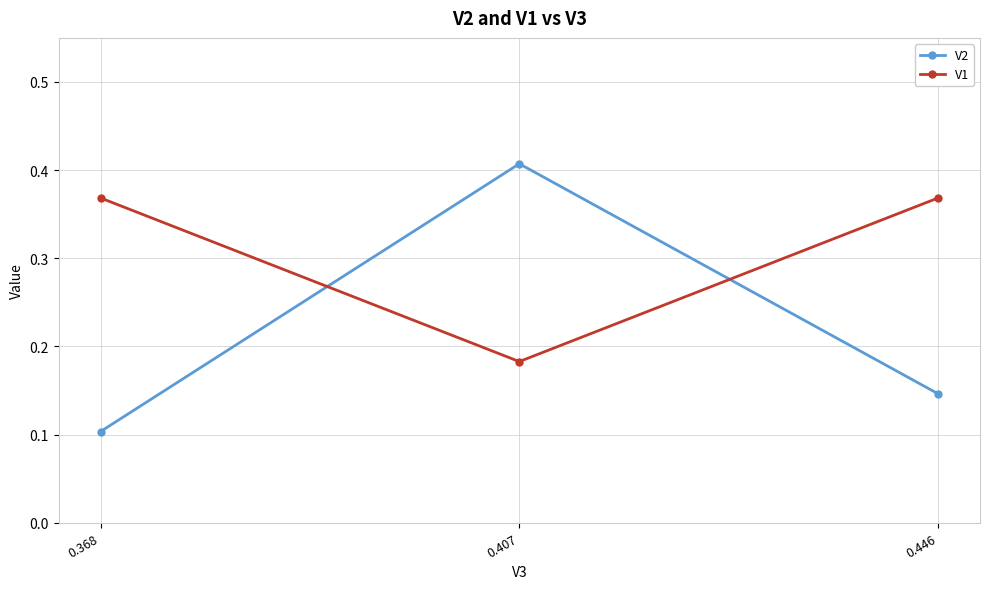

List the series in order of their peak value, lowest first.

V1, V2